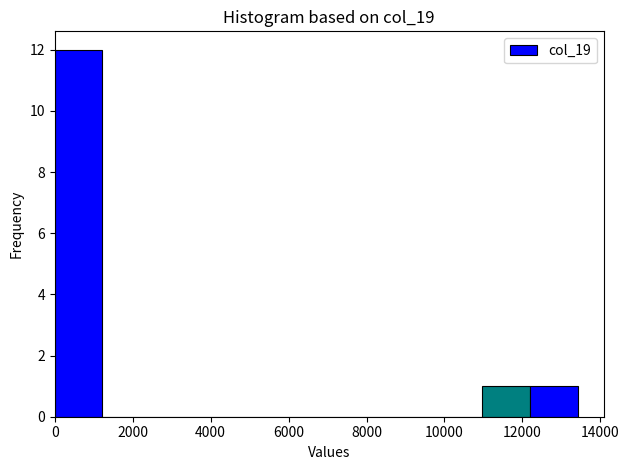

Reading left to right, list every bar in this chart as the range it spans on the x-axis followed by its height. Neither the bar edges nor the heights are printed on the chart, so give them approximately, as read against the axes.

0 to 1200: 12
1200 to 2400: 0
2400 to 3600: 0
3600 to 4800: 0
4800 to 6000: 0
6000 to 7400: 0
7400 to 8600: 0
8600 to 9800: 0
9800 to 11000: 0
11000 to 12200: 1
12200 to 13400: 1